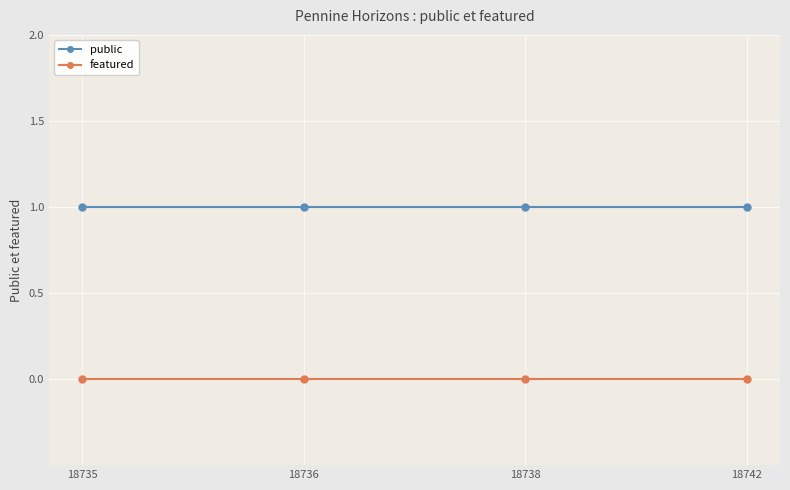

The public series shows 1 at 18742. True or false?

True